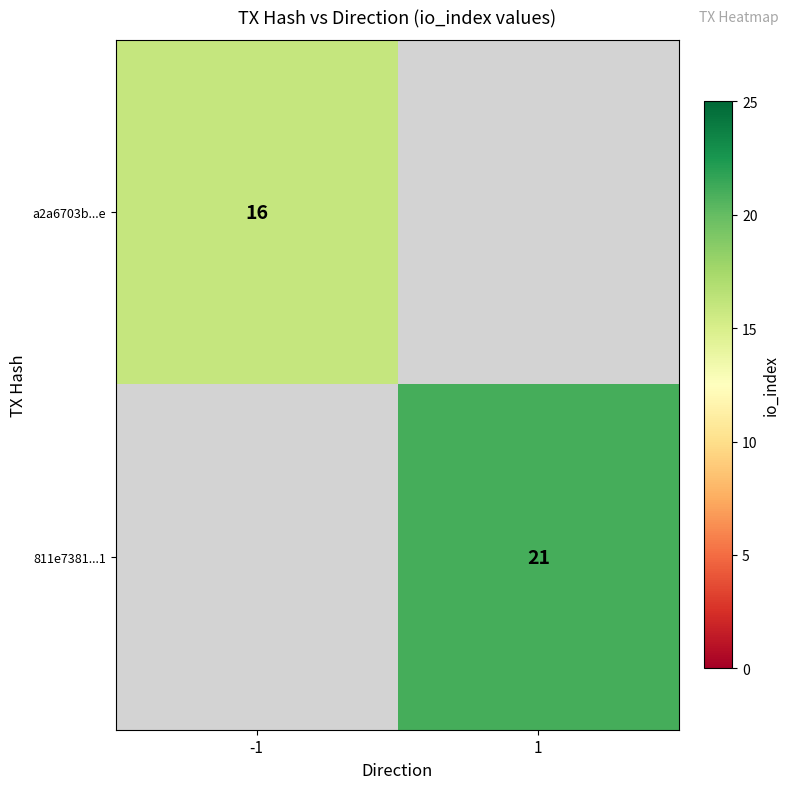

The 811e7381...1 series shows 5 at 1. True or false?

False